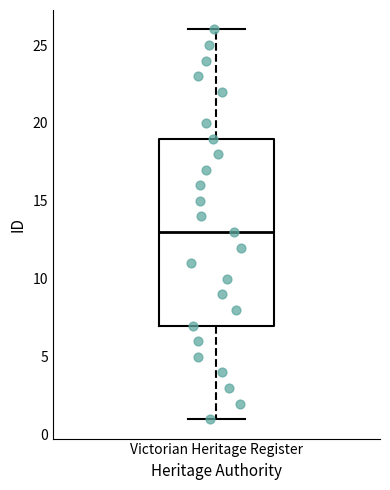

Transcribe this box plot: give where the median line is, the range the box spans, and where the two whiskers end, as read against the y-axis. The values are not printed on the chart, so give them approximately, as read against the axis.

median 13, box 7 to 19, whiskers 1 to 26